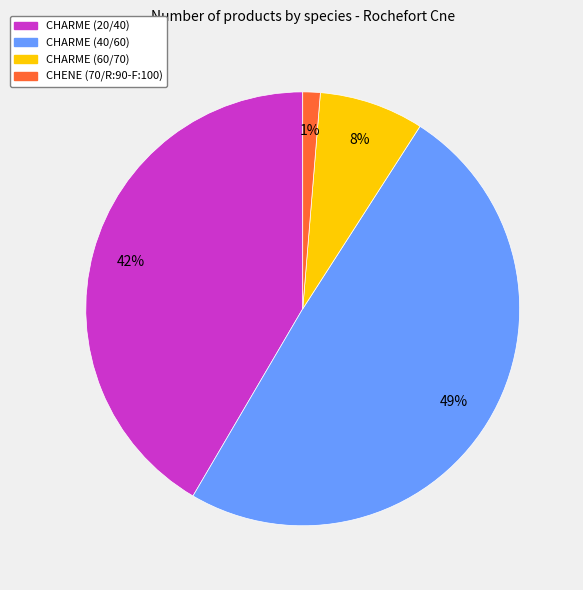

To the nearest percent, what portion does CHARME (60/70) represent?

8%